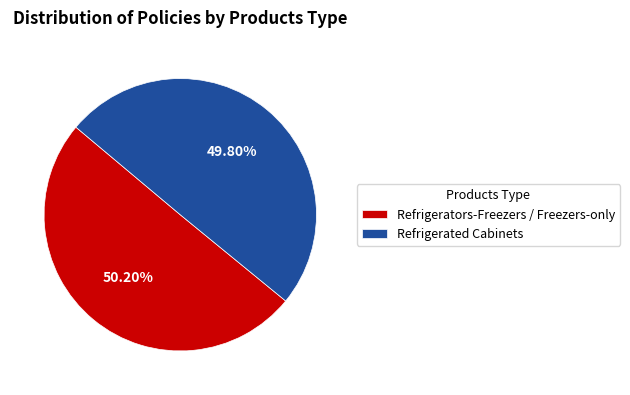

Is it true that Refrigerators-Freezers / Freezers-only is 62% of the pie?

False